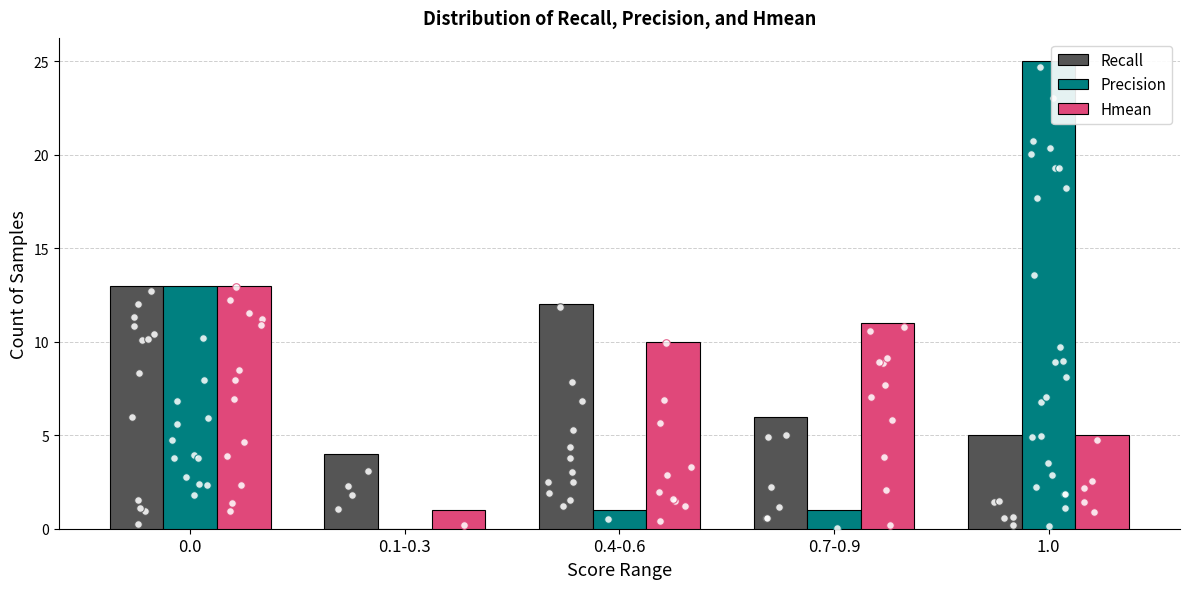

Which series reaches the minimum Y coordinate?

Precision